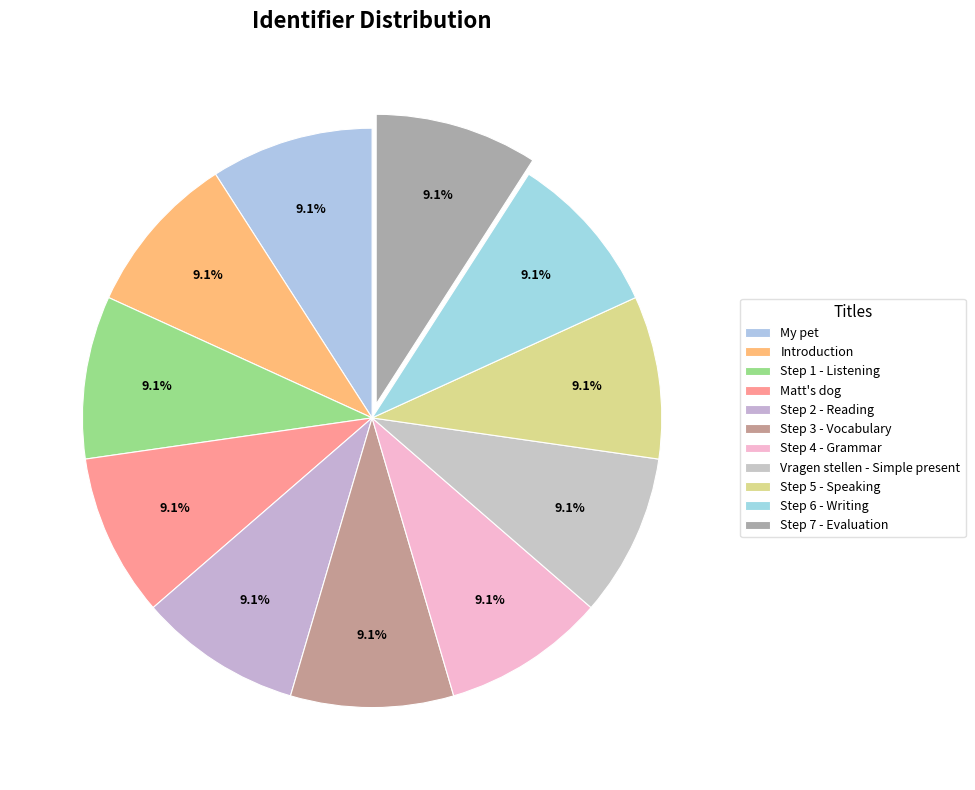

How many slices are in this pie chart?

11